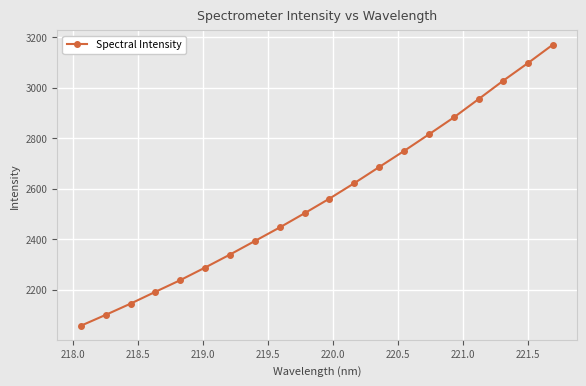

True or false: there are more than 2 points higher than both neighbors.

False